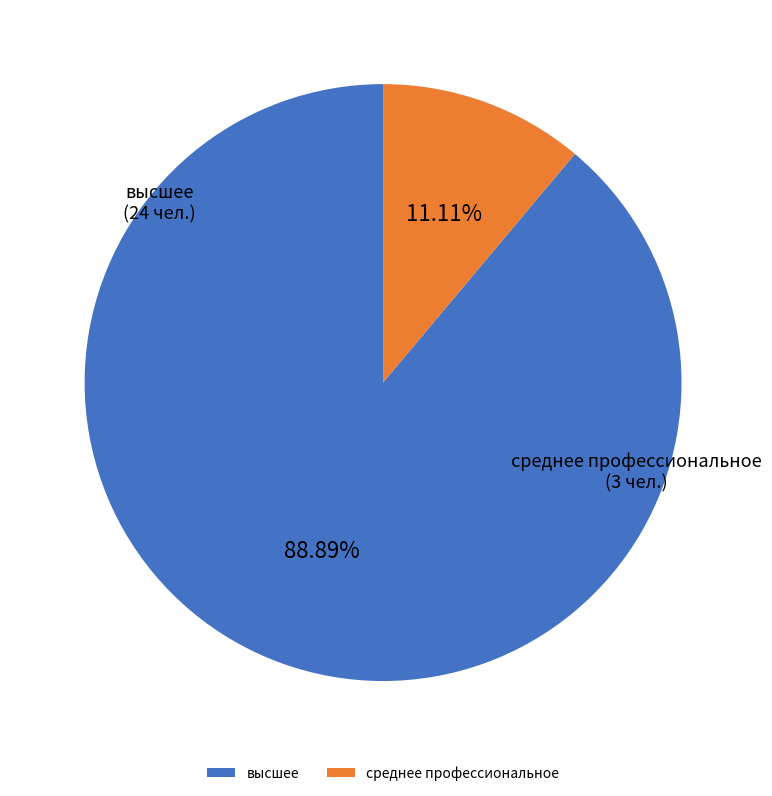

What is the smallest slice in the pie chart?

среднее профессиональное